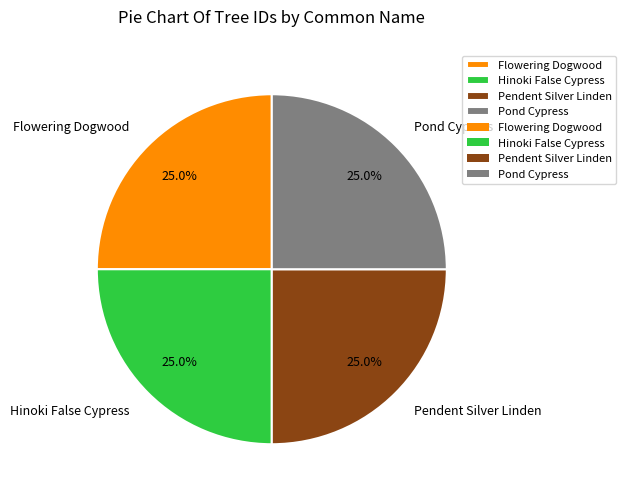

What is the ratio of the value at Pond Cypress to the value at Hinoki False Cypress?

1.0